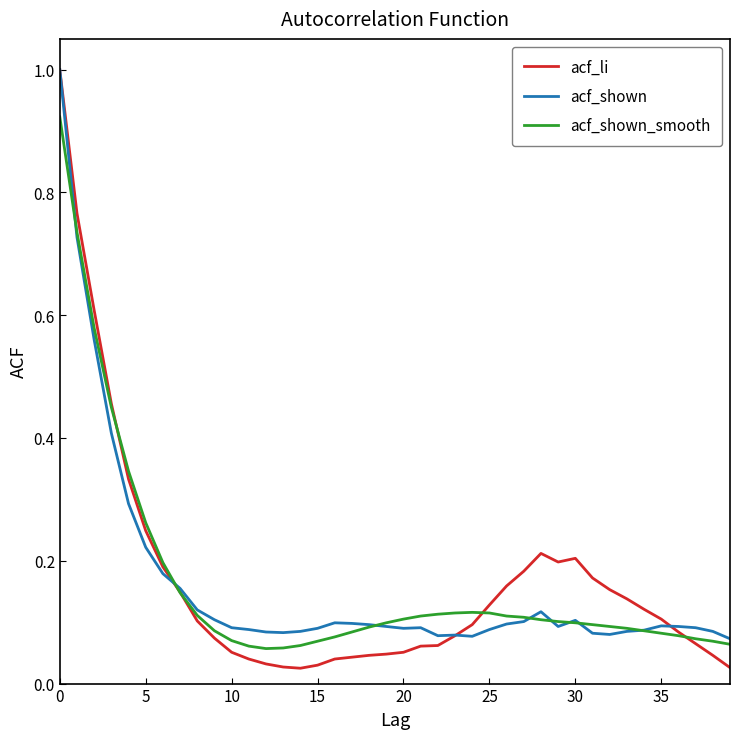

What is the highest value of the acf_li series?

1.0